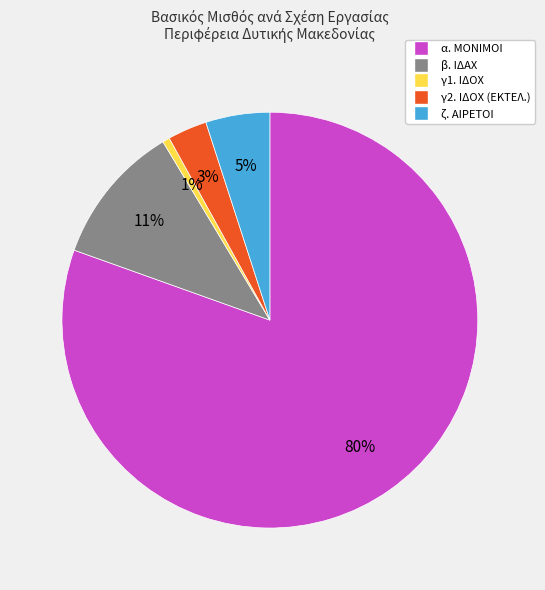

Which category has the biggest portion of the pie?

α. ΜΟΝΙΜΟΙ